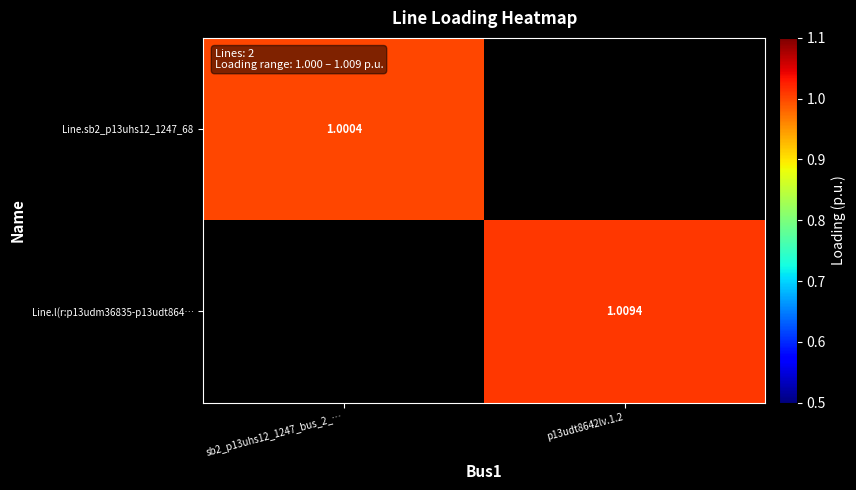

How many data points does each series have?

2